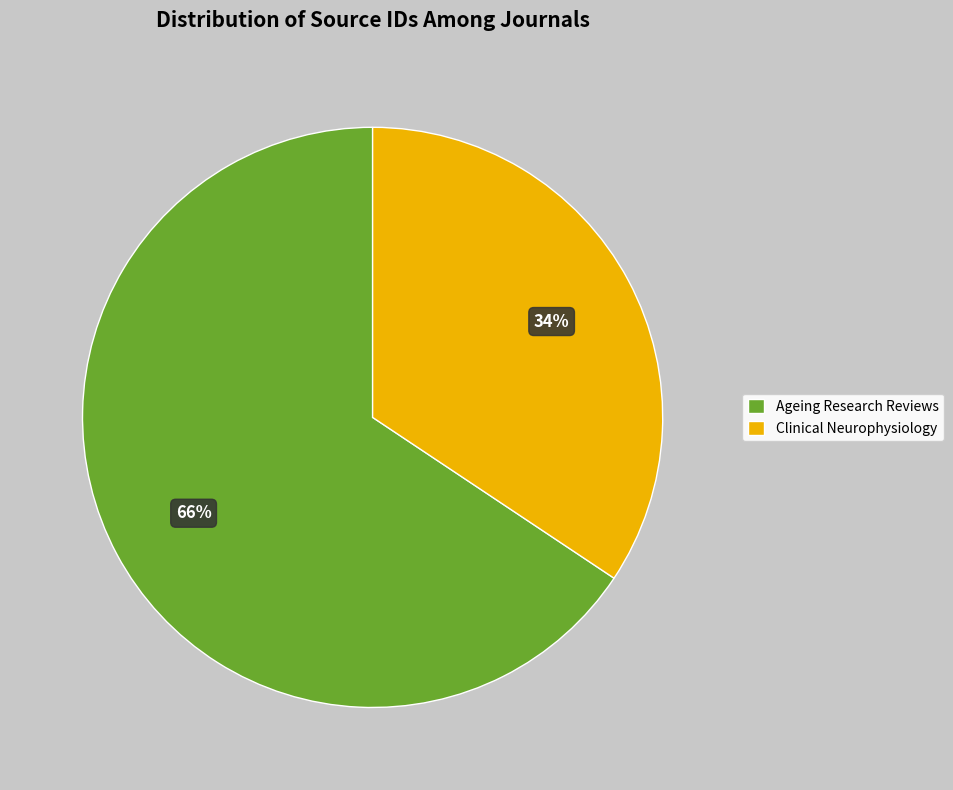

To the nearest percent, what is the average slice percentage?

50%